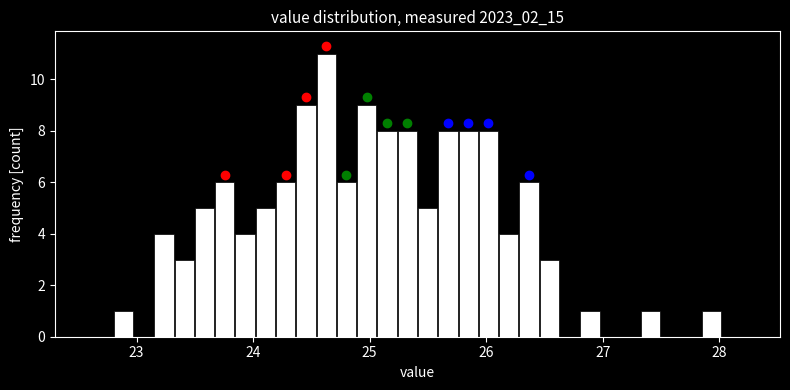

Around what value on the x-axis is the tallest bar? Give the approximate position of its centre, as read against the axis.

24.6